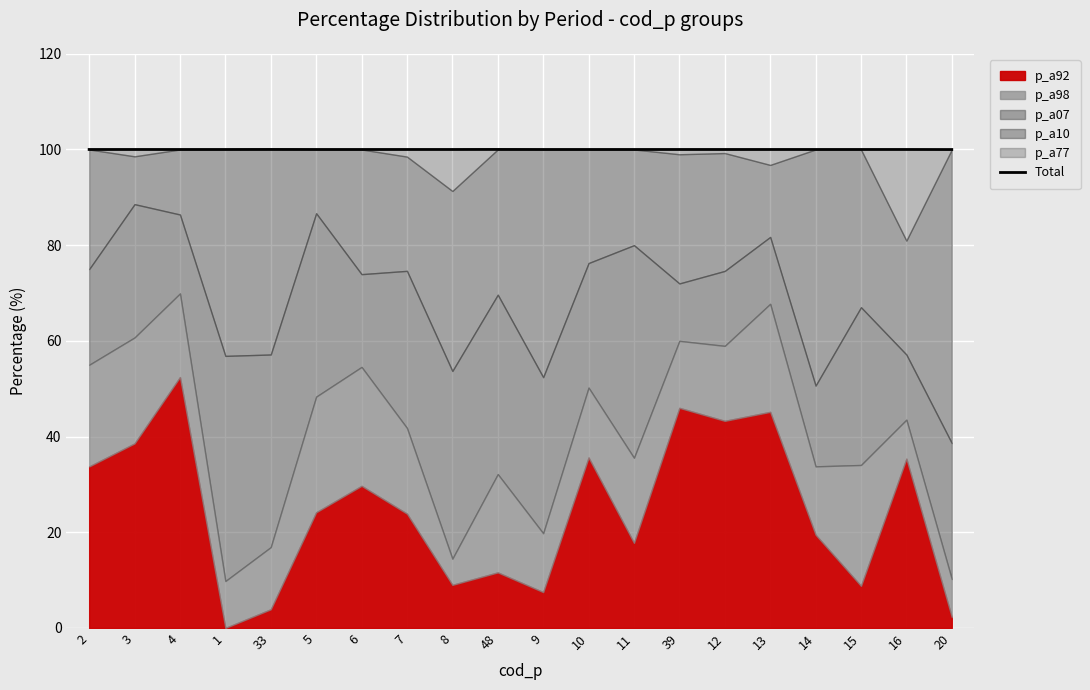

The value at 2 is 100.0. True or false?

True